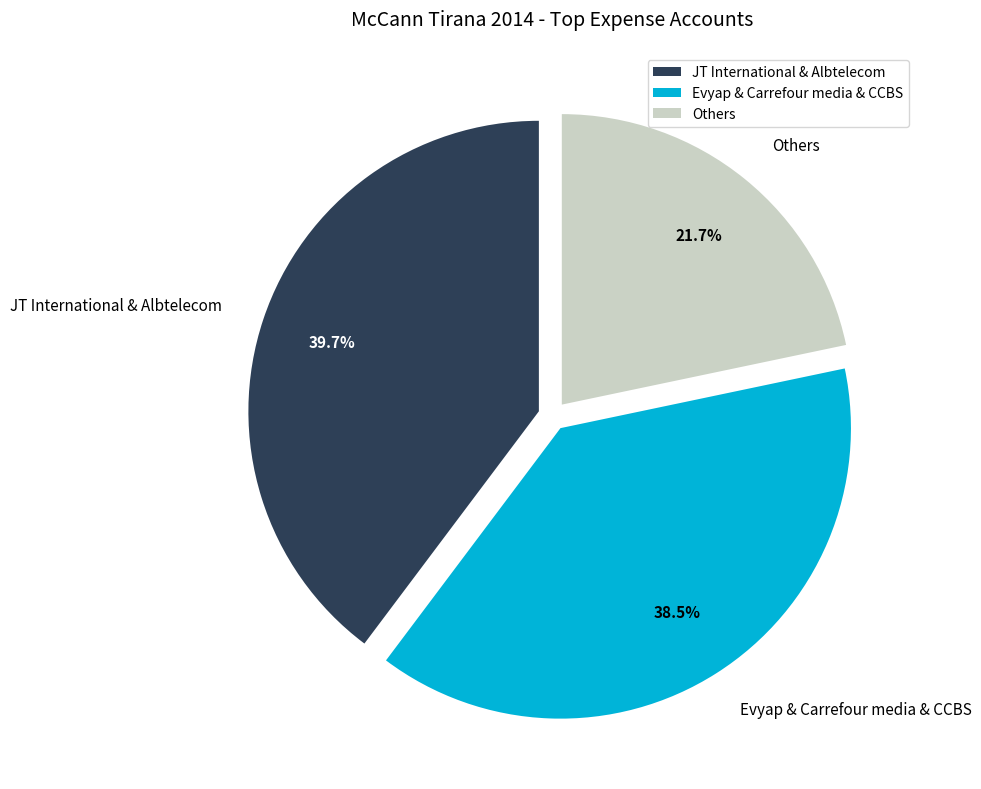

How many segments does this pie chart have?

3